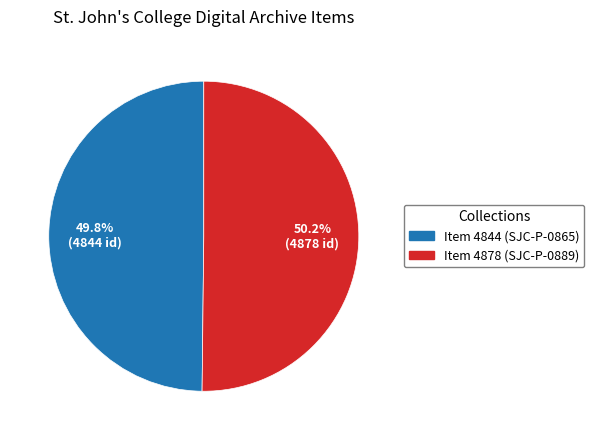

Approximately how many times larger is the value at Item 4844 (SJC-P-0865) compared to Item 4878 (SJC-P-0889)?

1.0